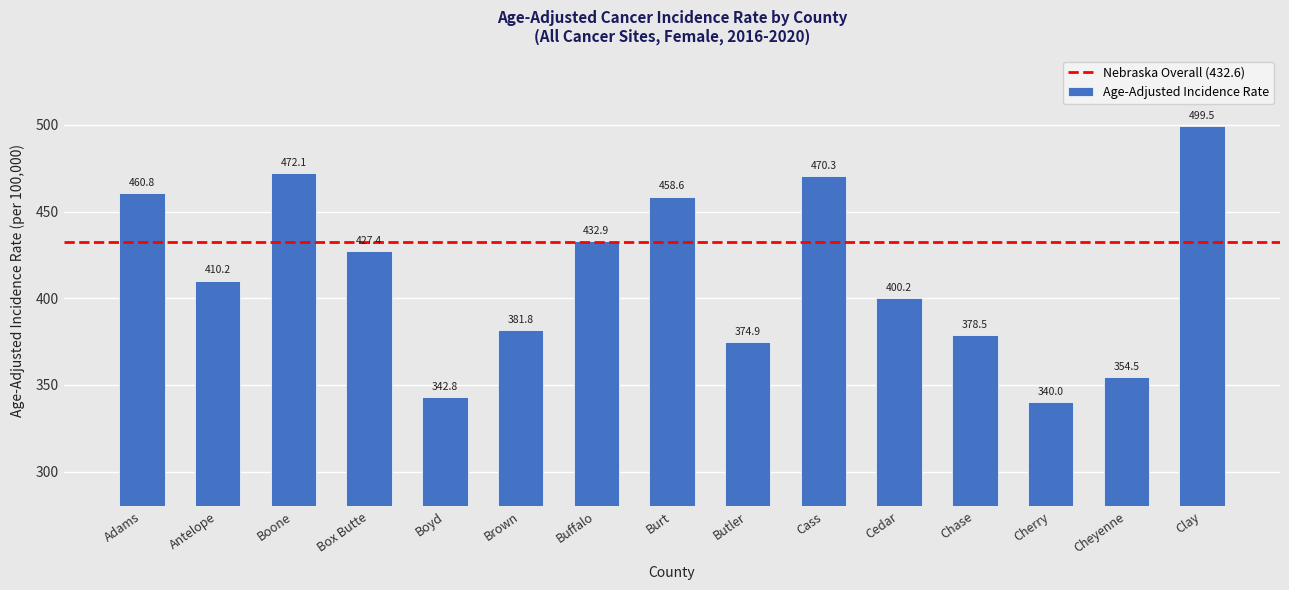

The chart shows a value of 381.8 at Brown. True or false?

True